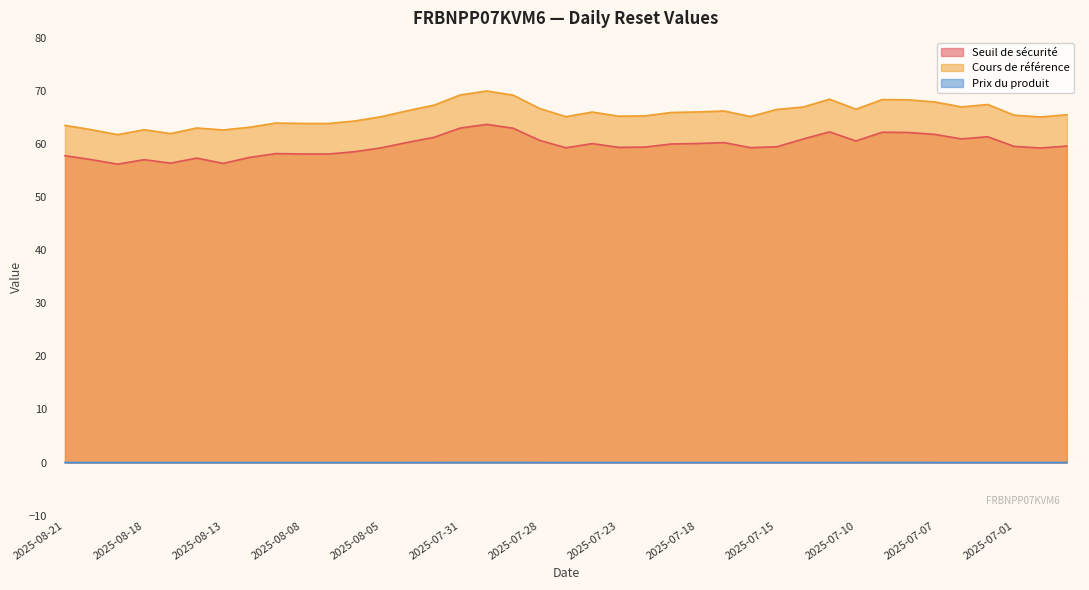

How many lines are shown in the chart?

3